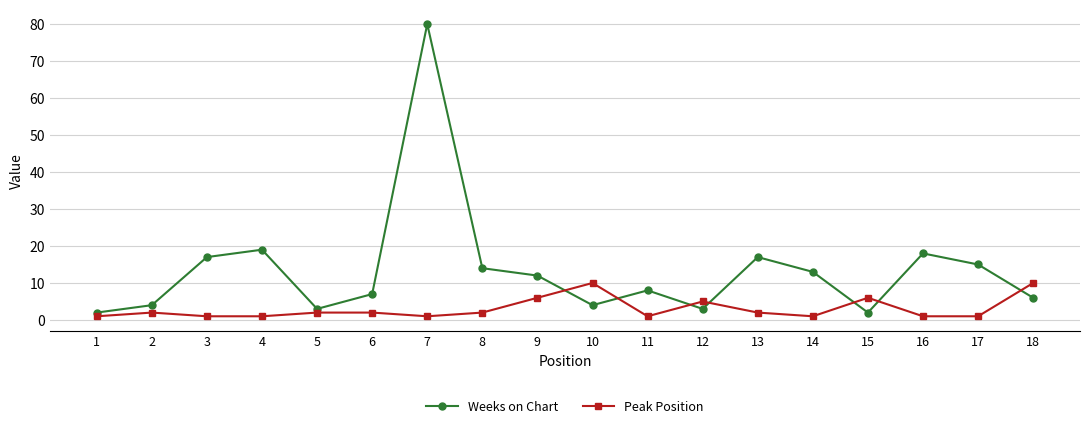

At which label is Peak Position closest to 5?

12